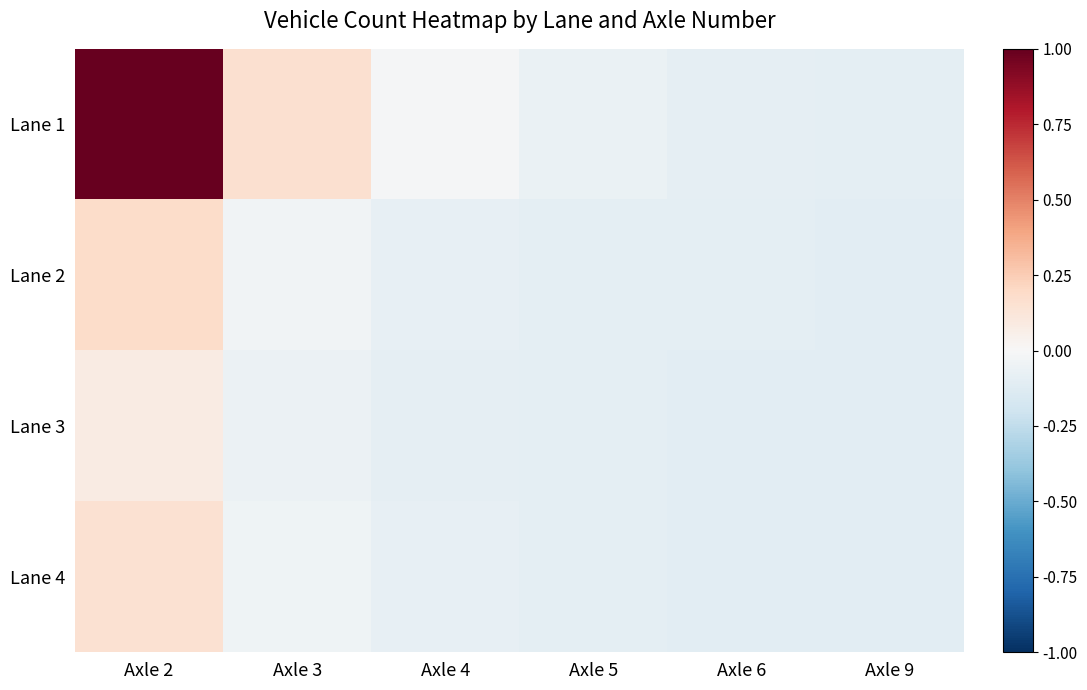

At how many categories does at least one series exceed 0?

2